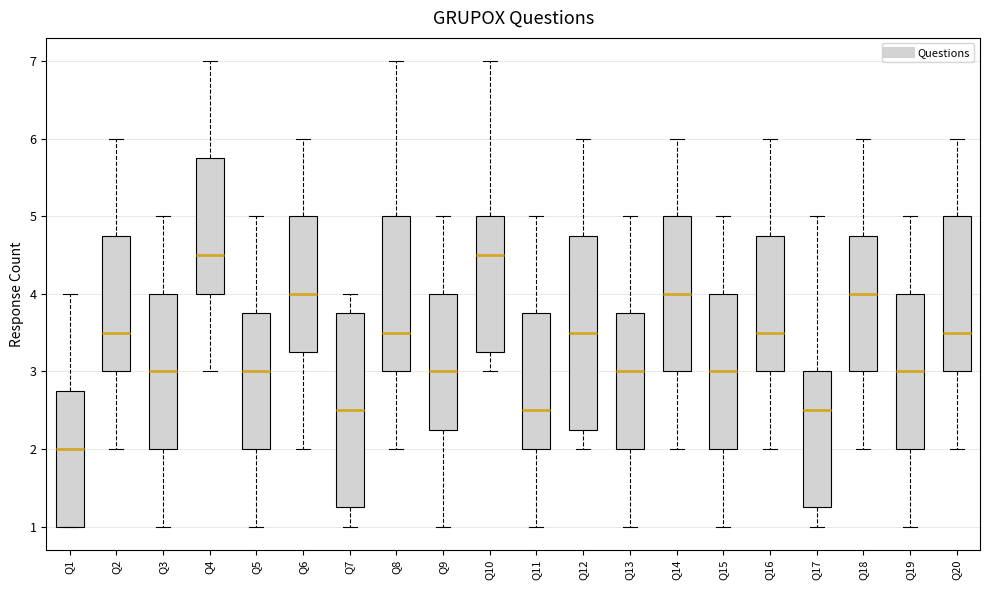

Which box has the lowest median line?

Q1